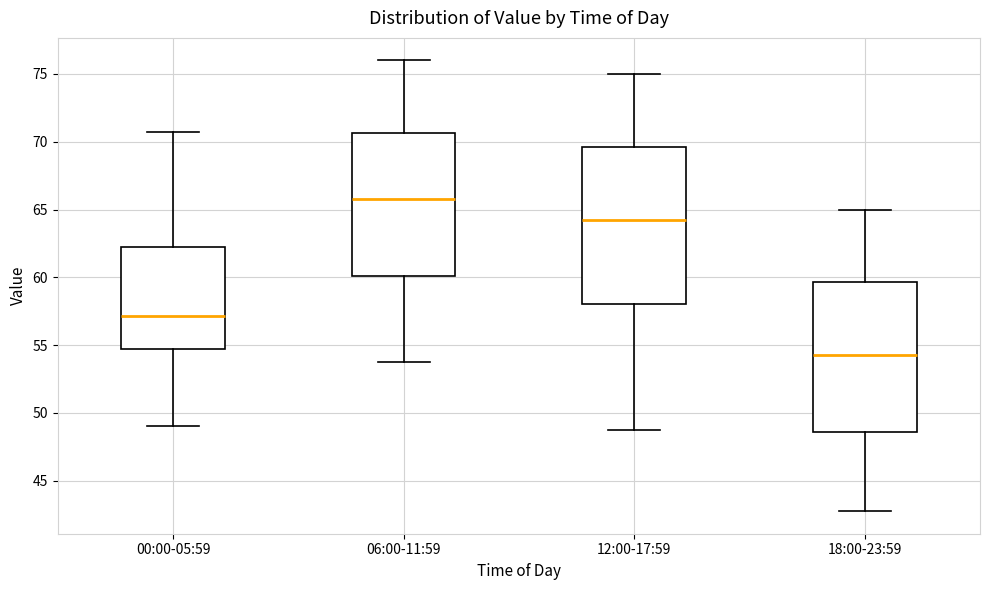

Reading left to right, transcribe this box plot: for each box, give where its median line is, the range the box spans, and where its two whiskers end, as read against the y-axis. The values are not printed on the chart, so give them approximately, as read against the axis.

00:00-05:59: median 57.0, box 55.0 to 62.5, whiskers 49.0 to 71.0
06:00-11:59: median 66.0, box 60.0 to 70.5, whiskers 54.0 to 76.0
12:00-17:59: median 64.5, box 58.0 to 69.5, whiskers 49.0 to 75.0
18:00-23:59: median 54.5, box 48.5 to 59.5, whiskers 43.0 to 65.0